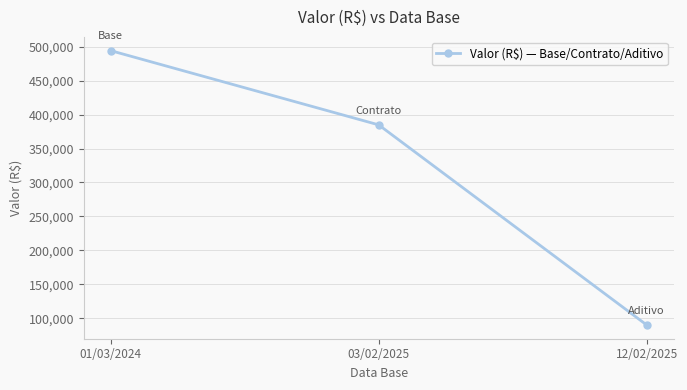

Rank the categories by value from lowest to highest.

12/02/2025, 03/02/2025, 01/03/2024